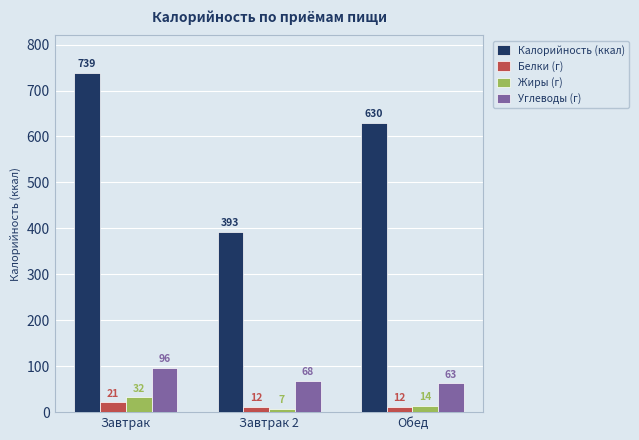

What is the label of the 2nd bar from the right?

Завтрак 2